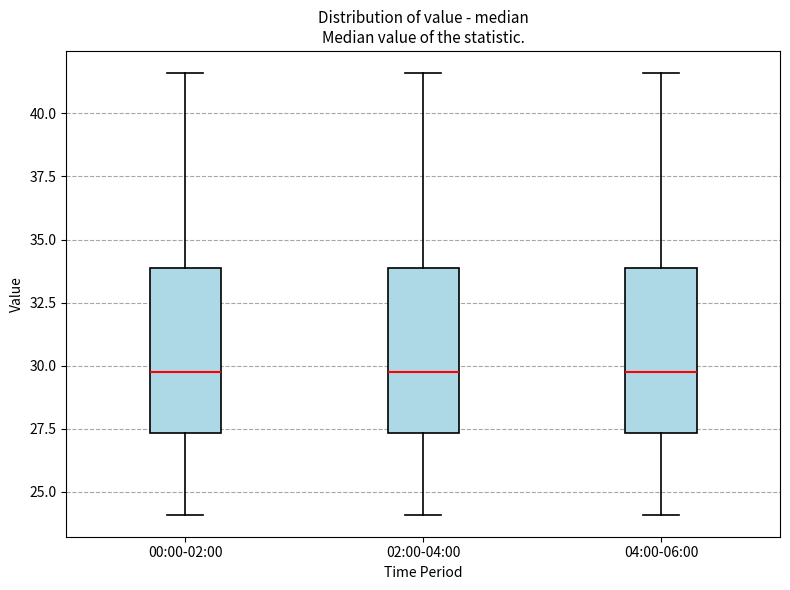

Where does the lower whisker of the box for 04:00-06:00 end on the y-axis? The values are not printed on the chart, so give them approximately, as read against the axis.

24.0